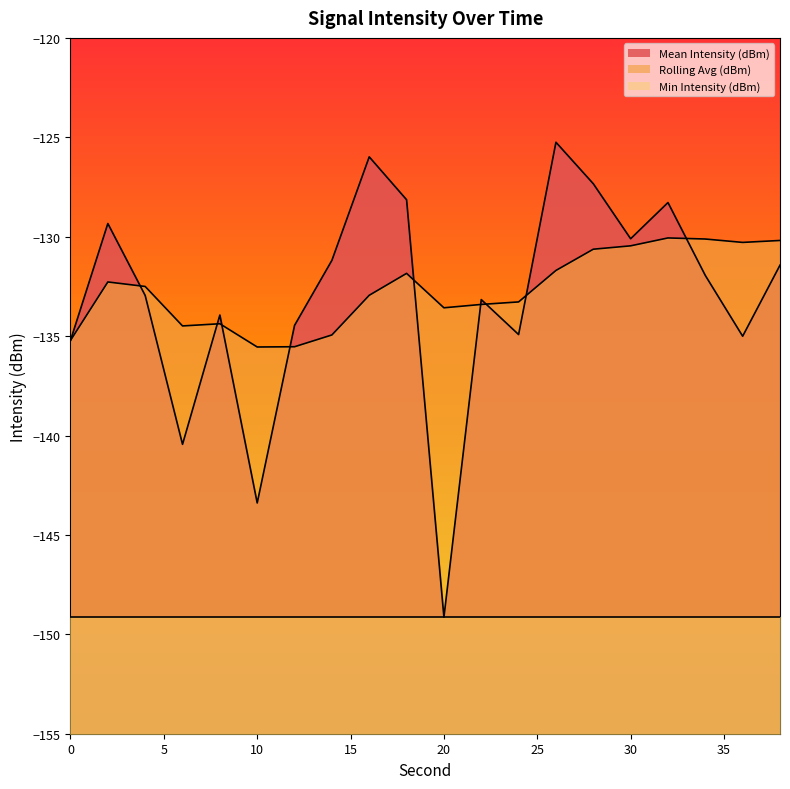

Between 4 and 14, which series saw the biggest shift?

Rolling Avg (dBm)